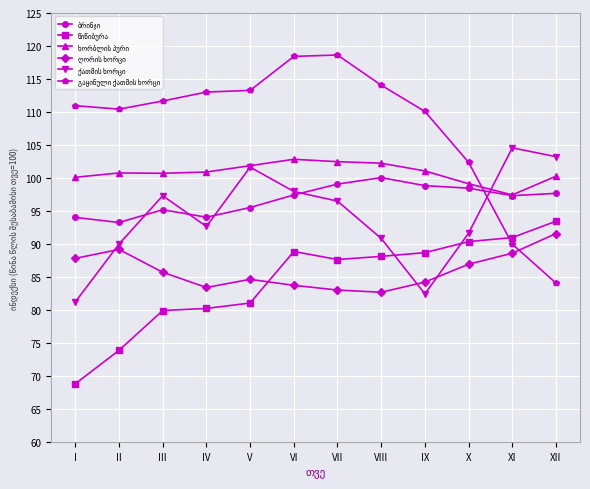

What is the smallest value displayed?

68.8